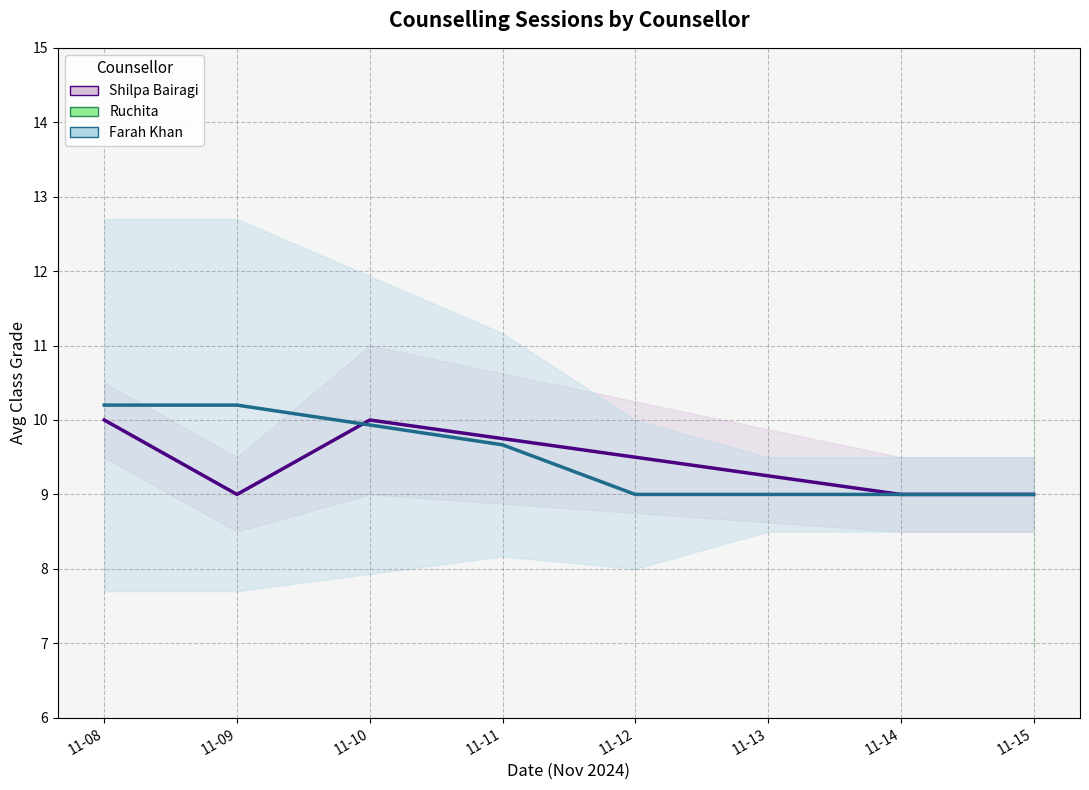

At how many categories does at least one series exceed 9?

7